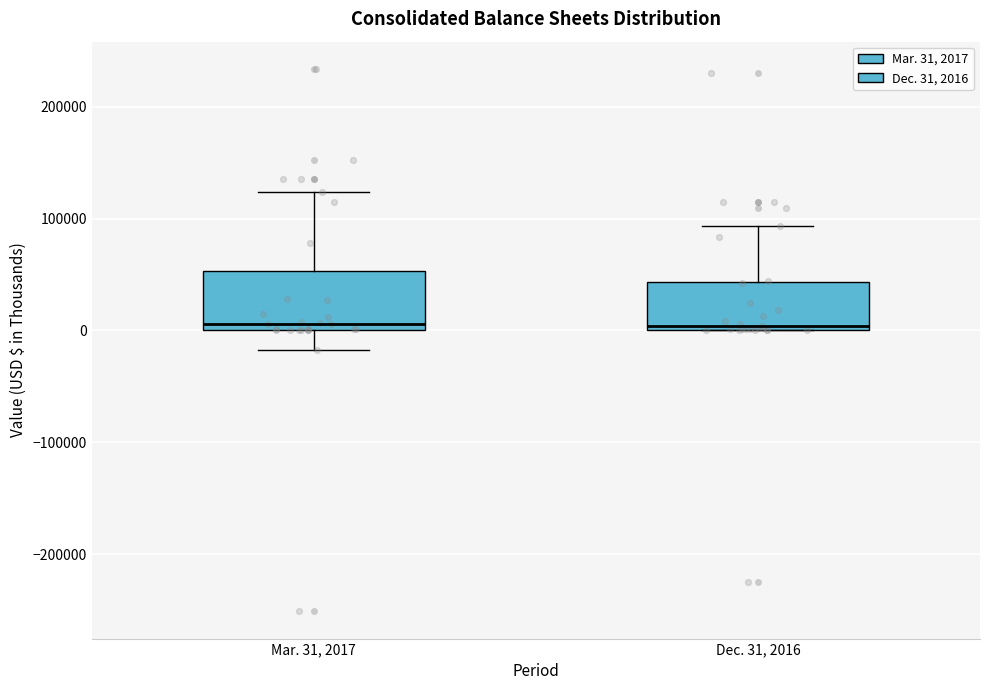

Reading left to right, read every box against the y-axis: the position of its median line, the range the box covers, and the ends of its whiskers. The values are not printed on the chart, so give them approximately, as read against the axis.

Mar. 31, 2017: median 10000, box 0 to 50000, whiskers -20000 to 120000
Dec. 31, 2016: median 0 (just above the box's lower edge), box 0 to 40000, whiskers 0 to 90000